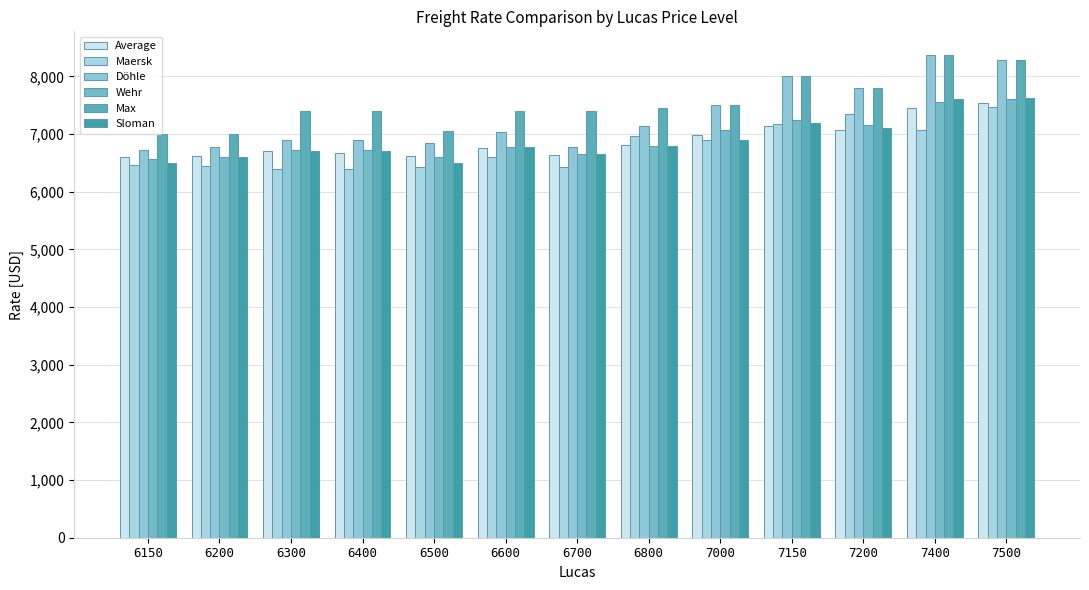

What is the value of the Döhle bar at the 7th from the left?

6770